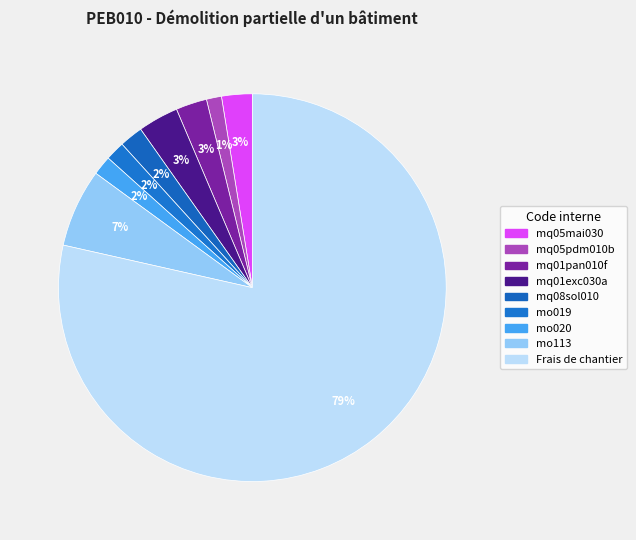

How many segments does this pie chart have?

9